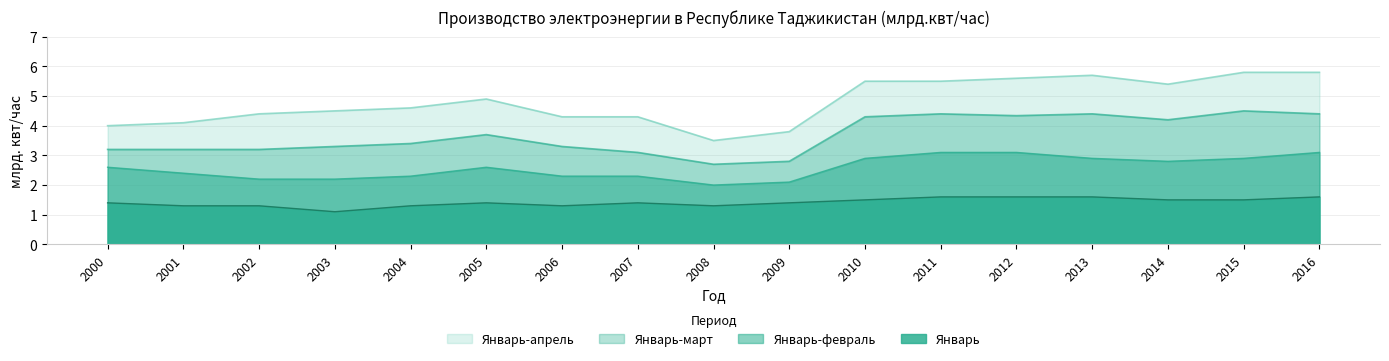

What is the difference between the second highest and second lowest values in the Январь-март series?

1.6